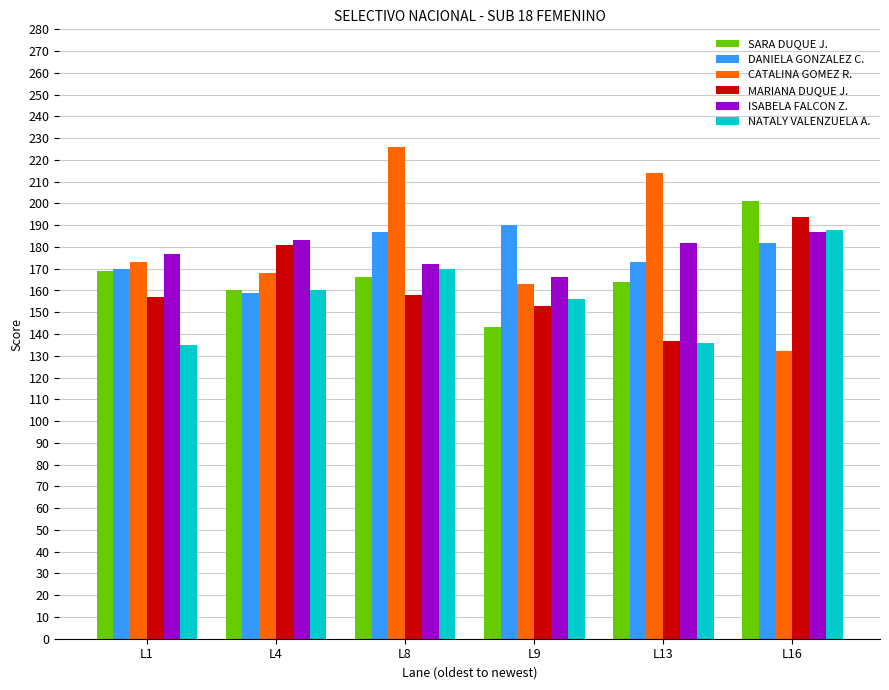

Does the chart contain stacked bars?

No